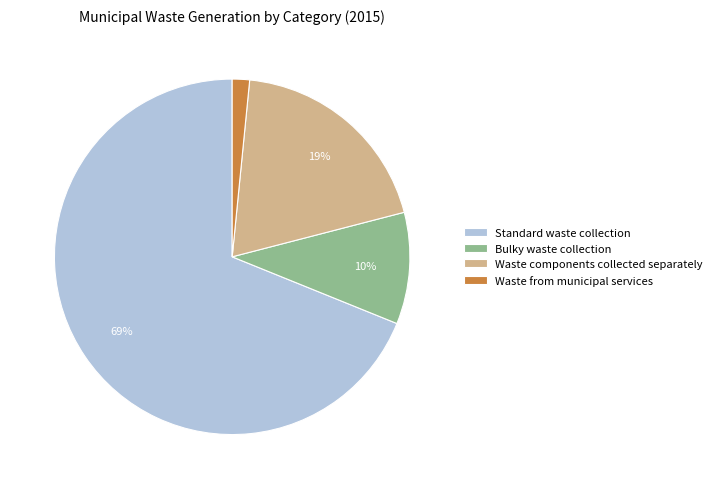

Rank the categories by value from lowest to highest.

Waste from municipal services, Bulky waste collection, Waste components collected separately, Standard waste collection